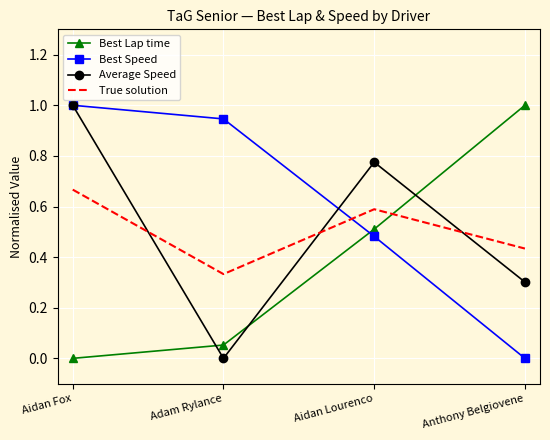

What is the sum of all Best Lap time values?

1.6